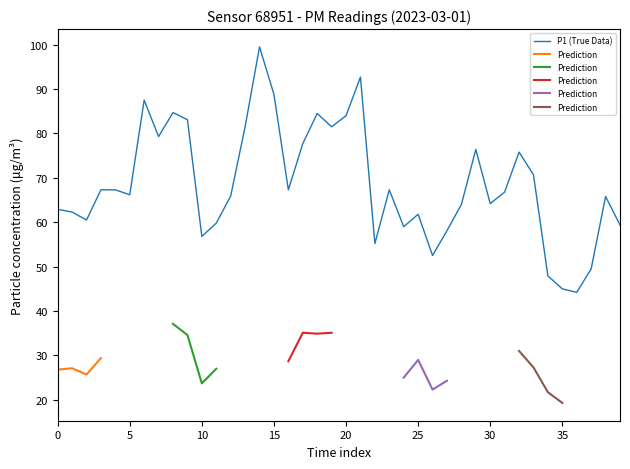

What is the difference between the maximum and minimum values?

55.3